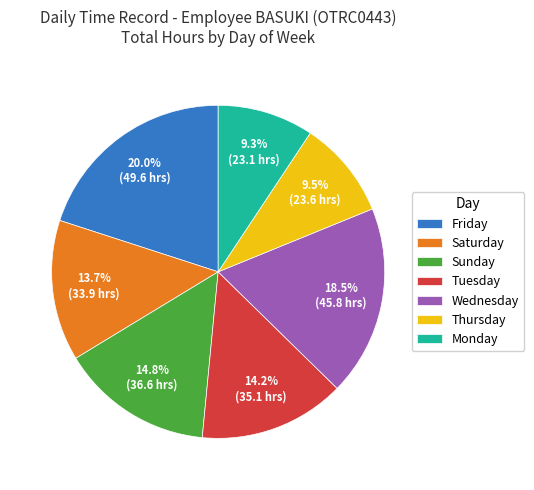

What percentage do Sunday and Saturday together represent?

28.5%